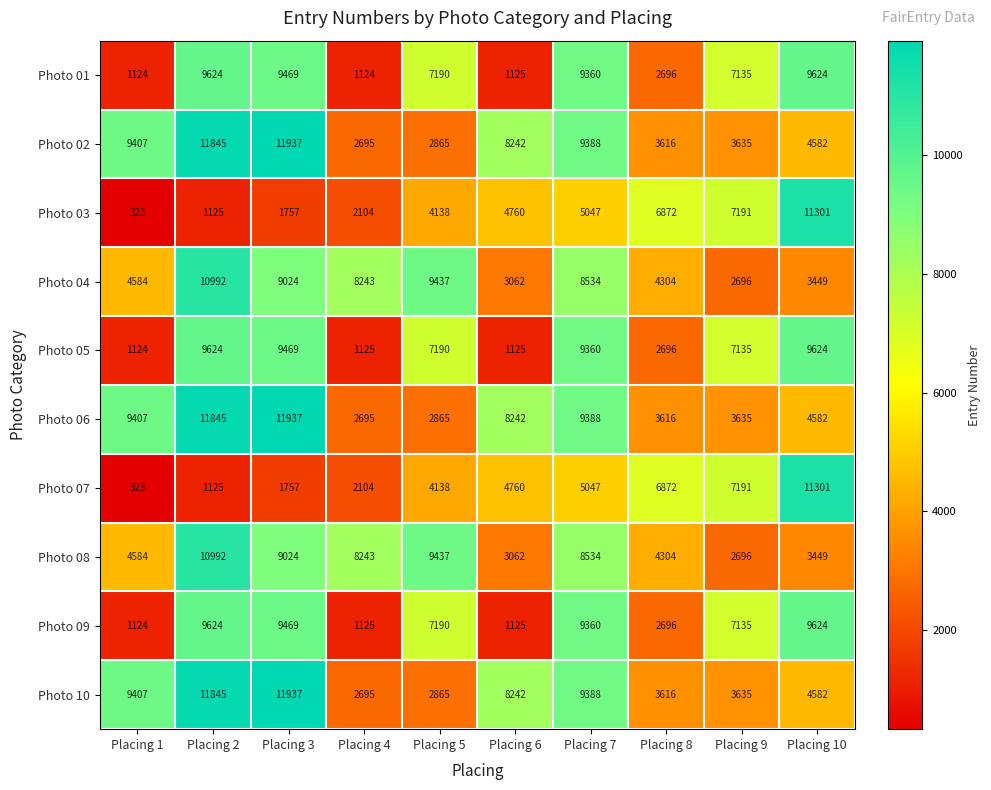

What is the approximate value of Photo 09 at Placing 8, to the nearest 100?

2700